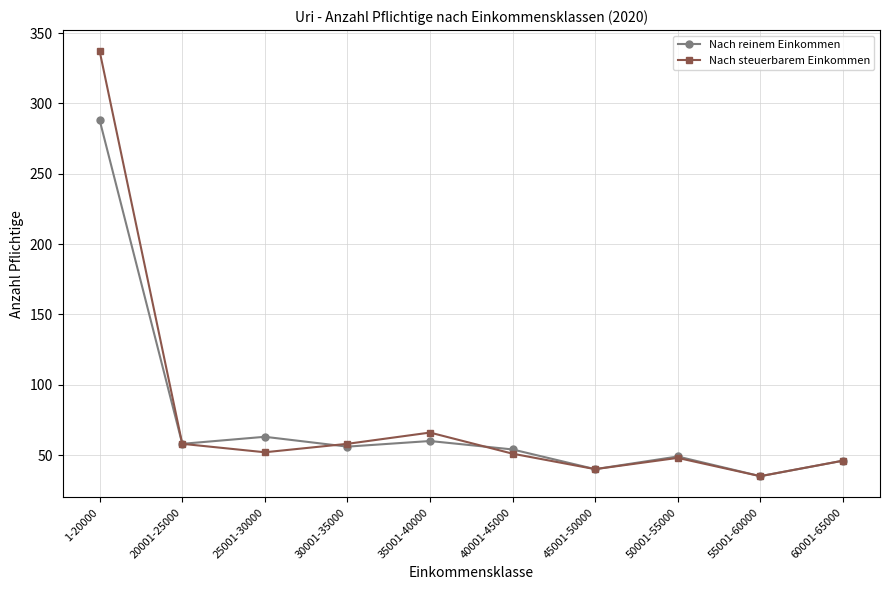

Is it true that Nach steuerbarem Einkommen equals 40 at 45001-50000?

True